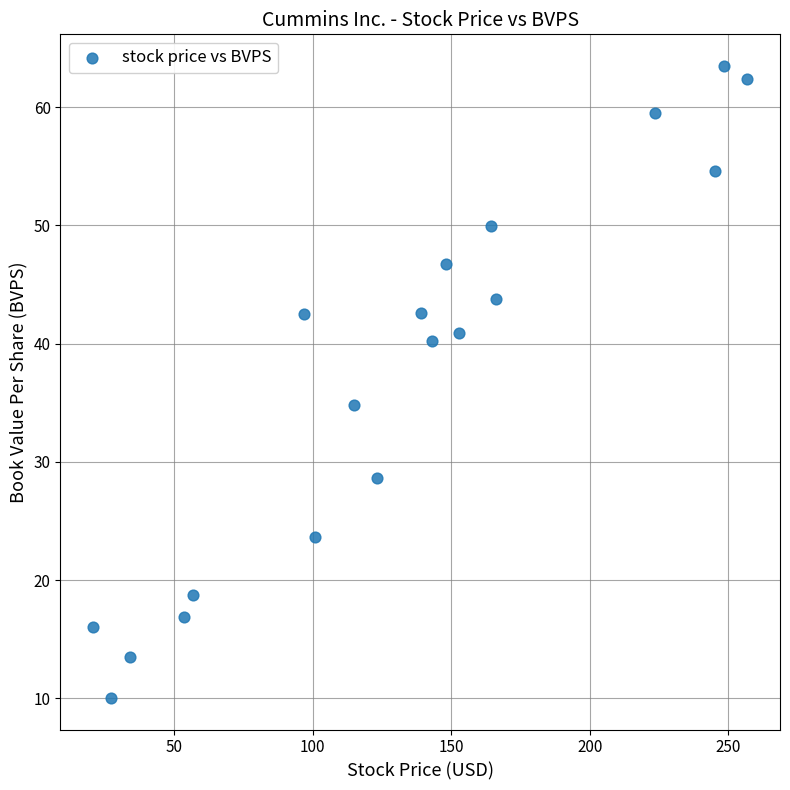

What is the range of X values (max minus min)?

236.1